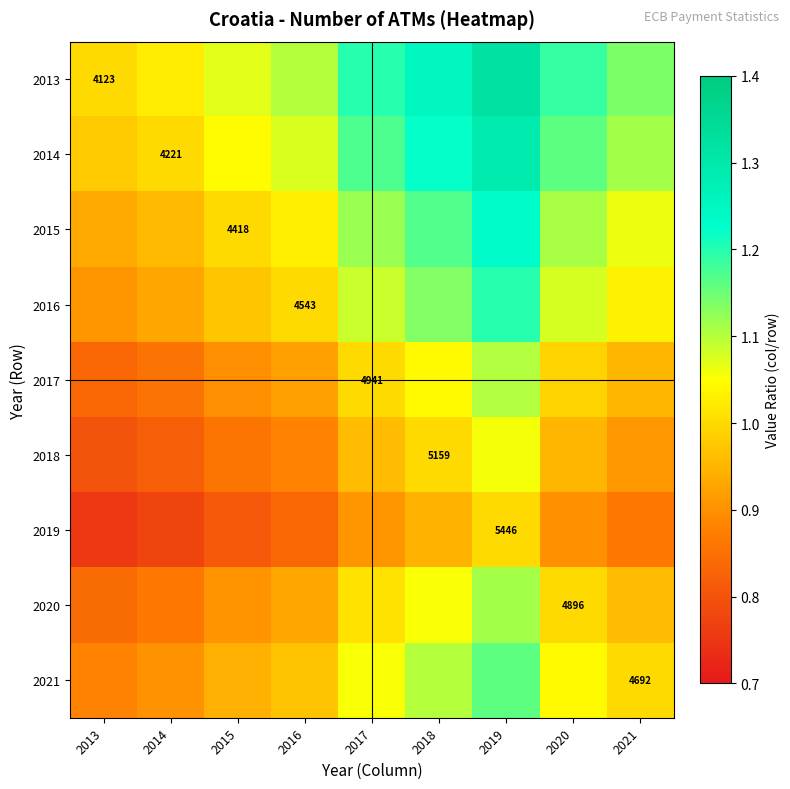

What is the approximate value of 2013 at 2020?

1.2